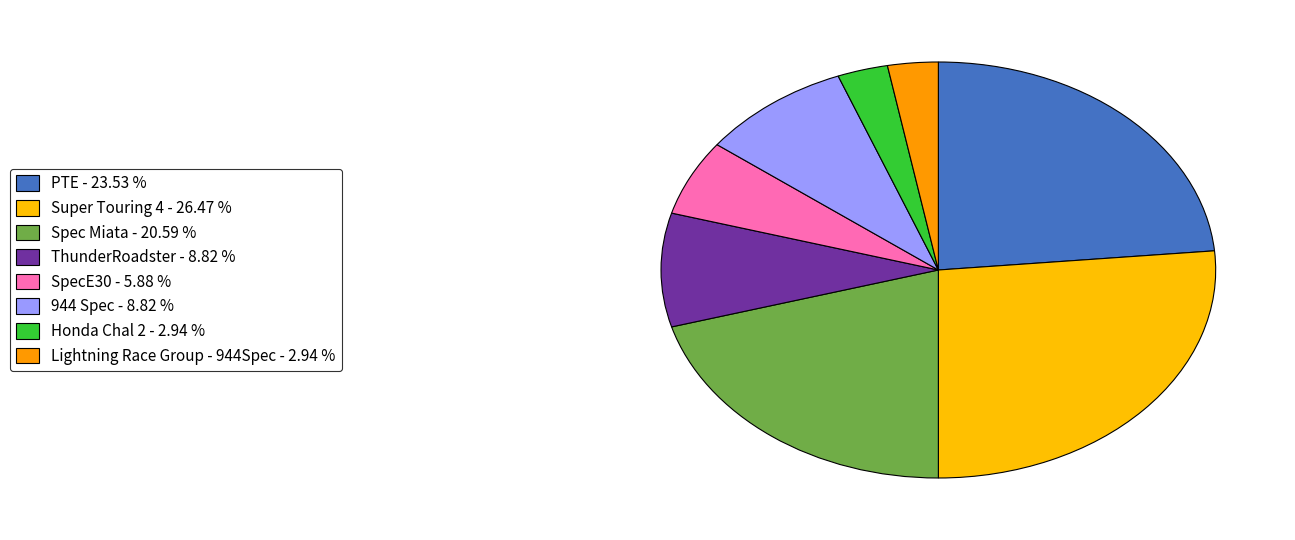

To the nearest percent, what is the difference between the largest and smallest slice percentages?

24%